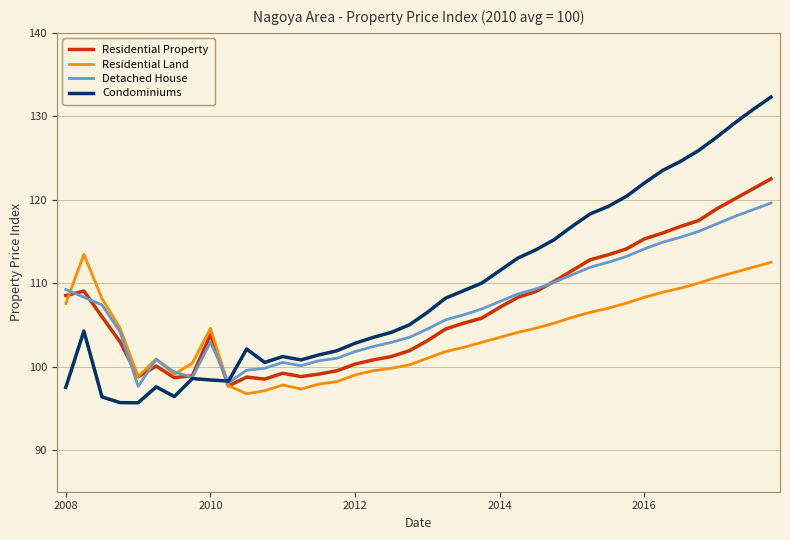

Rank the series by their maximum value, from highest to lowest.

Condominiums, Residential Property, Detached House, Residential Land